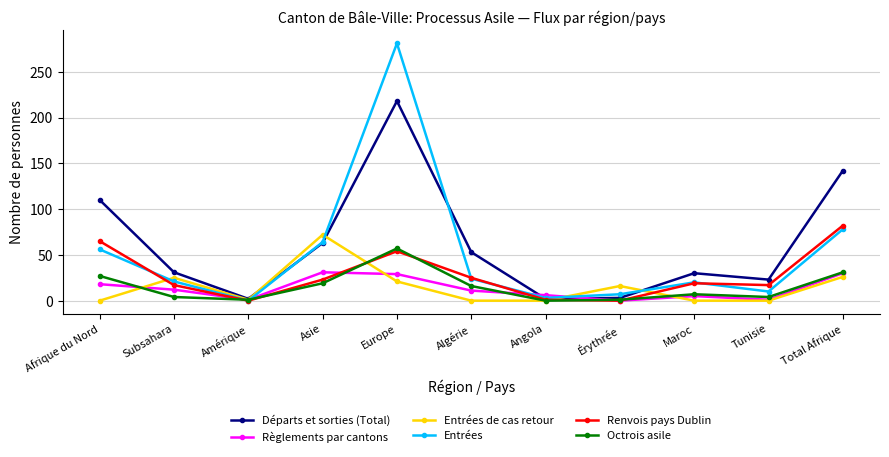

What position from the right is Asie?

8